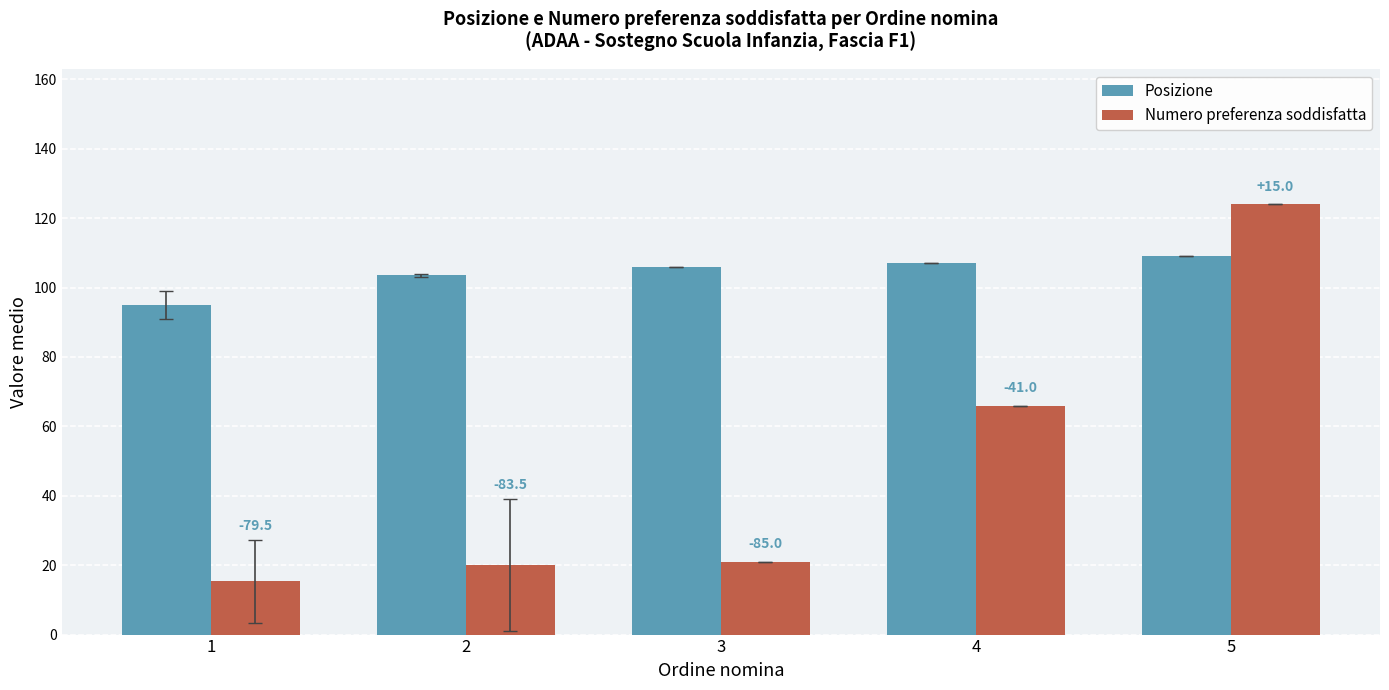

Where is Numero preferenza soddisfatta nearest to the value 69?

4